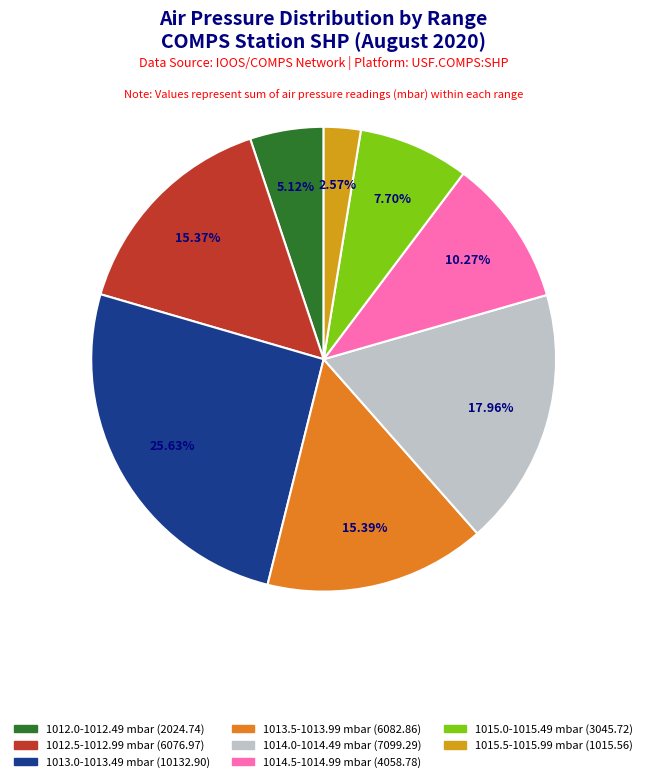

Is there any slice that represents more than half of the pie?

No